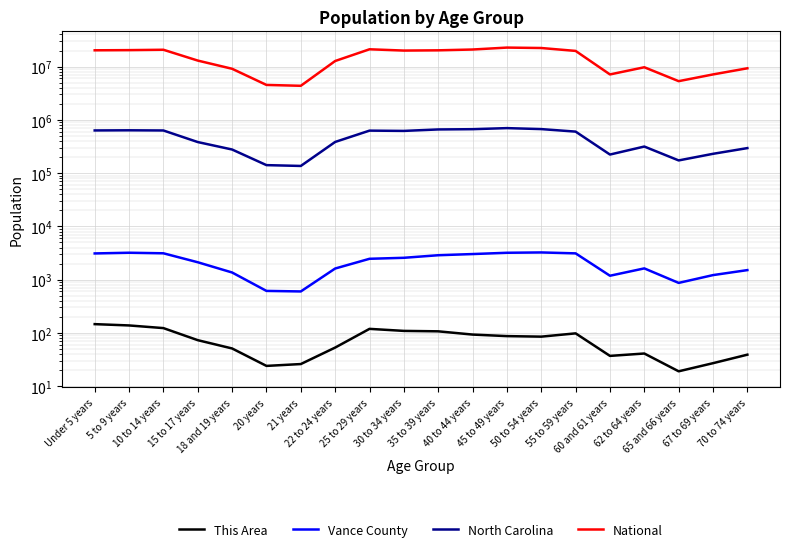

What is the lowest value of the Vance County series?

600